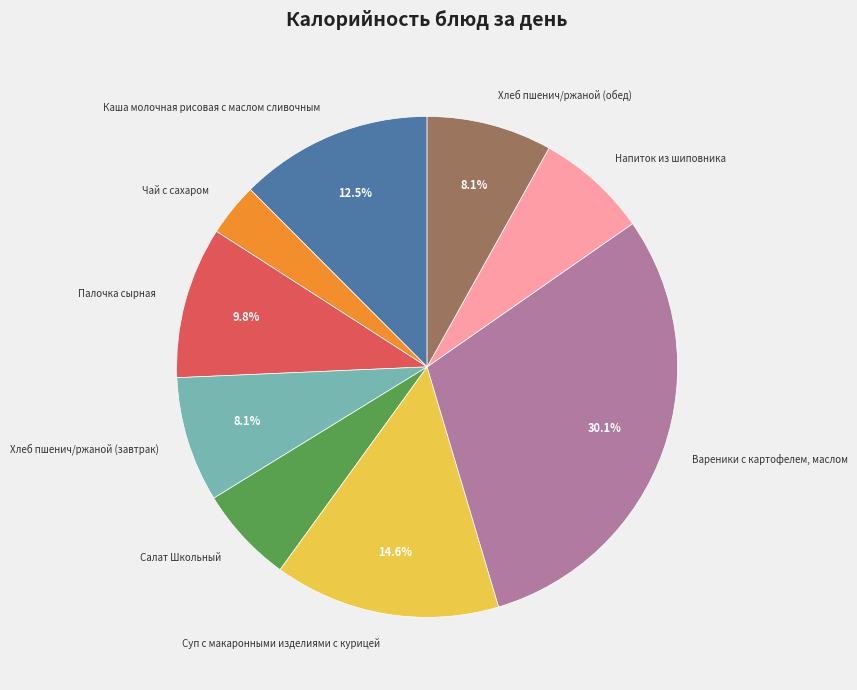

Is it true that Хлеб пшенич/ржаной (завтрак) is 15% of the pie?

False